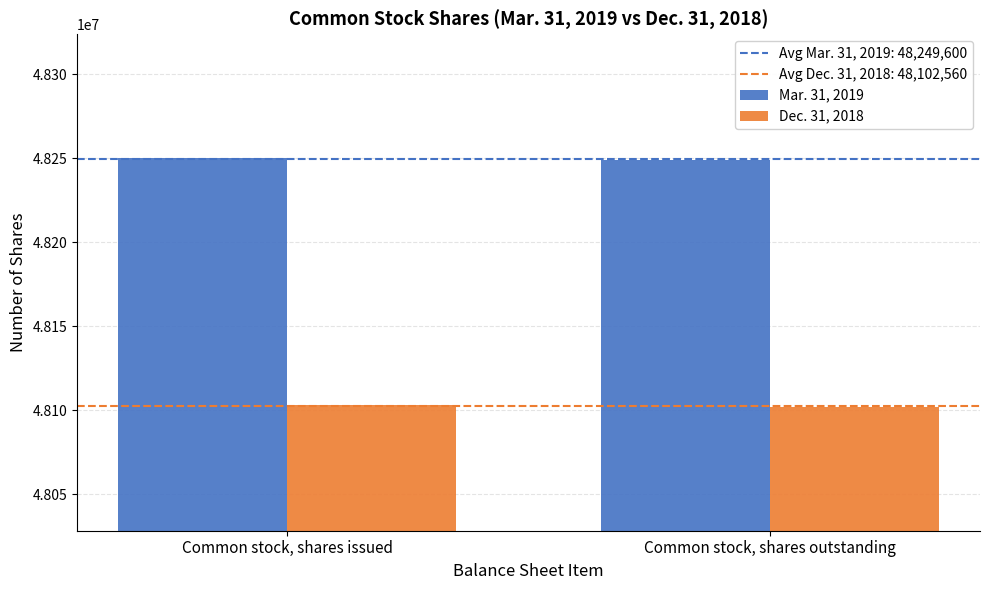

How many values in the Mar. 31, 2019 series are below 48249988?

1